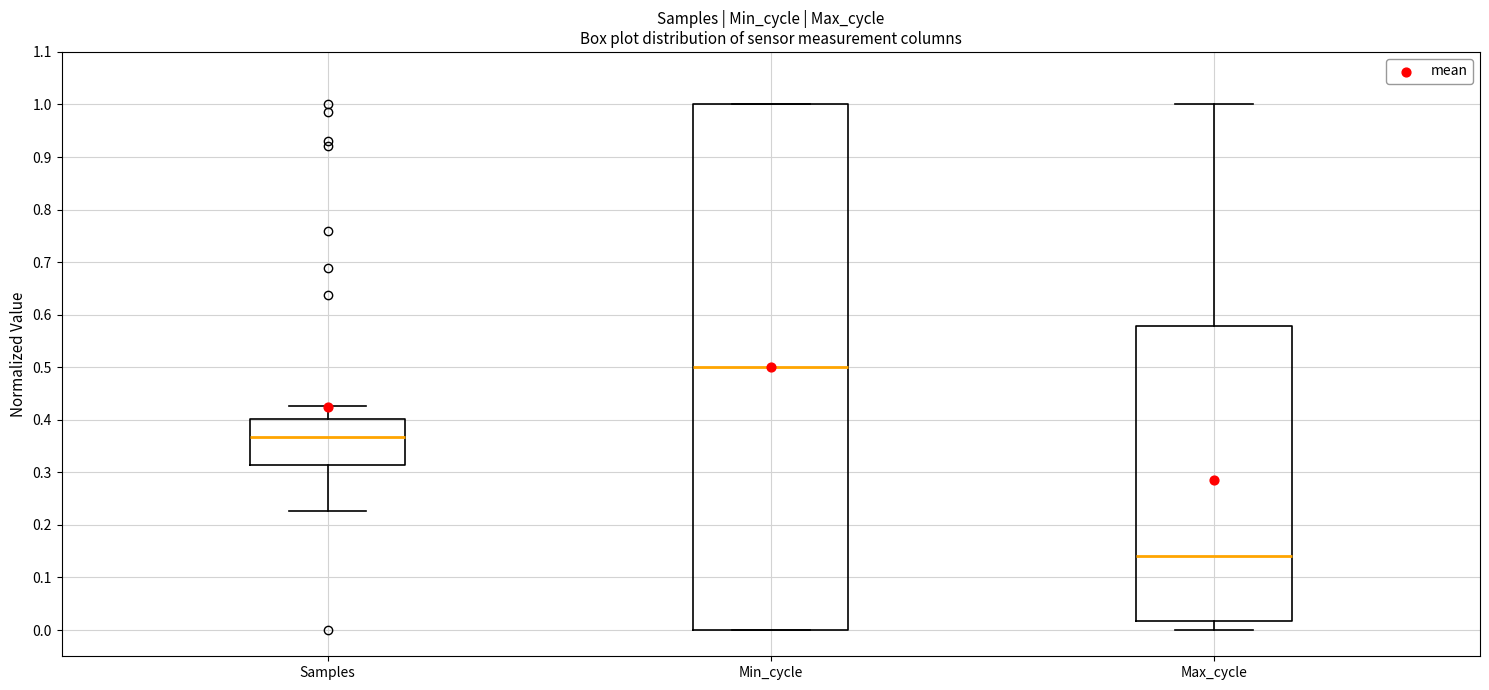

Where is the lower edge of the box for Samples on the y-axis? The values are not printed on the chart, so give them approximately, as read against the axis.

0.31